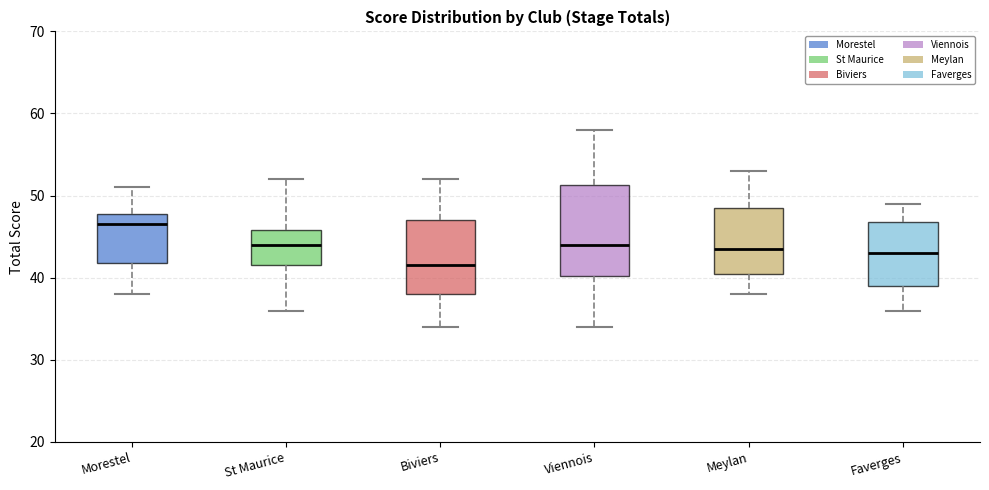

Where does the lower whisker of the box for Meylan end on the y-axis? The values are not printed on the chart, so give them approximately, as read against the axis.

38